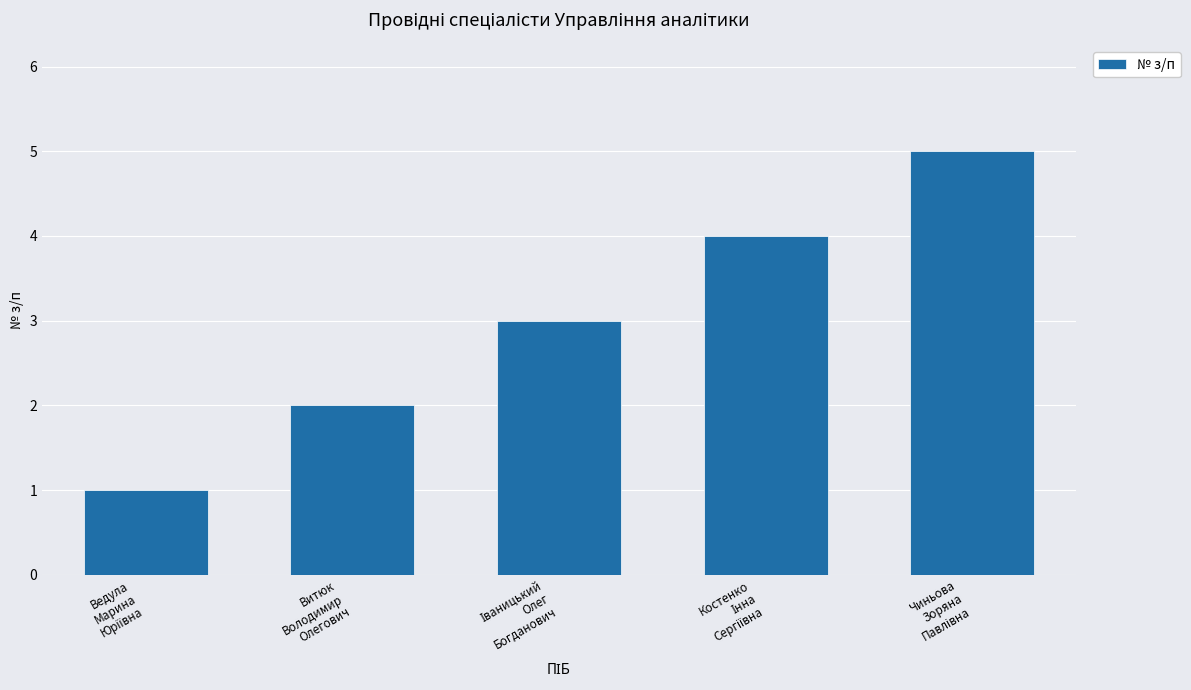

What is the maximum value shown in the chart?

5